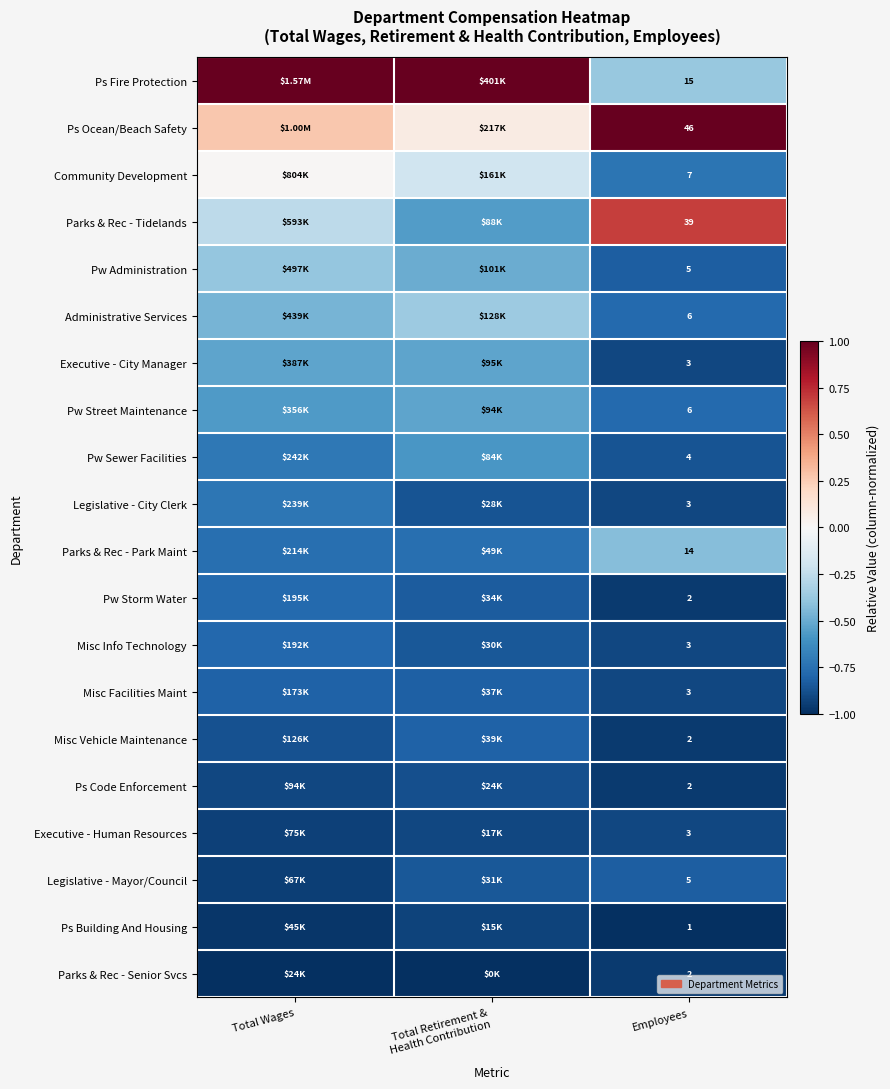

Is the value of Parks & Rec - Park Maint at Employees greater than the value of Pw Administration at Employees?

Yes